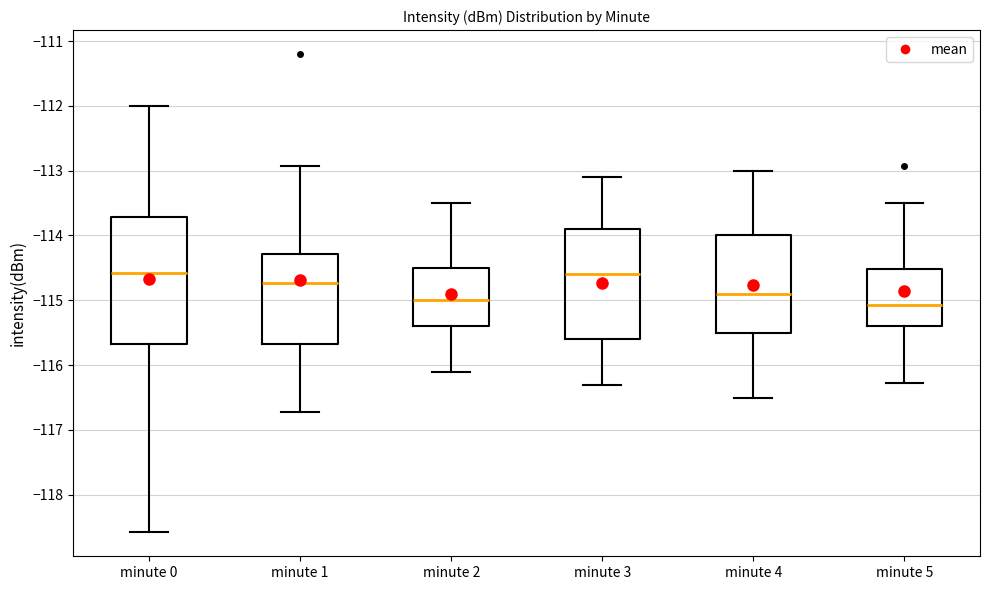

Reading left to right, transcribe this box plot: for each box, give where its median line is, the range the box spans, and where its two whiskers end, as read against the y-axis. The values are not printed on the chart, so give them approximately, as read against the axis.

minute 0: median -114.6, box -115.7 to -113.7, whiskers -118.6 to -112.0
minute 1: median -114.7, box -115.7 to -114.3, whiskers -116.7 to -112.9
minute 2: median -115.0, box -115.4 to -114.5, whiskers -116.1 to -113.5
minute 3: median -114.6, box -115.6 to -113.9, whiskers -116.3 to -113.1
minute 4: median -114.9, box -115.5 to -114.0, whiskers -116.5 to -113.0
minute 5: median -115.1, box -115.4 to -114.5, whiskers -116.3 to -113.5